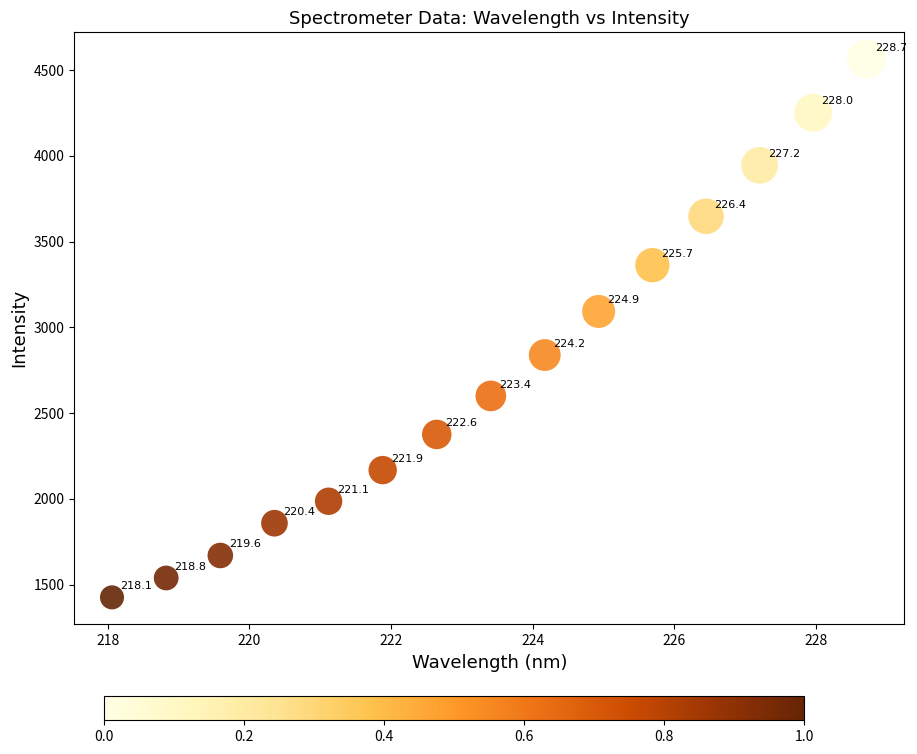

What Y value in the scatter plot is closest to 2994?

3092.6